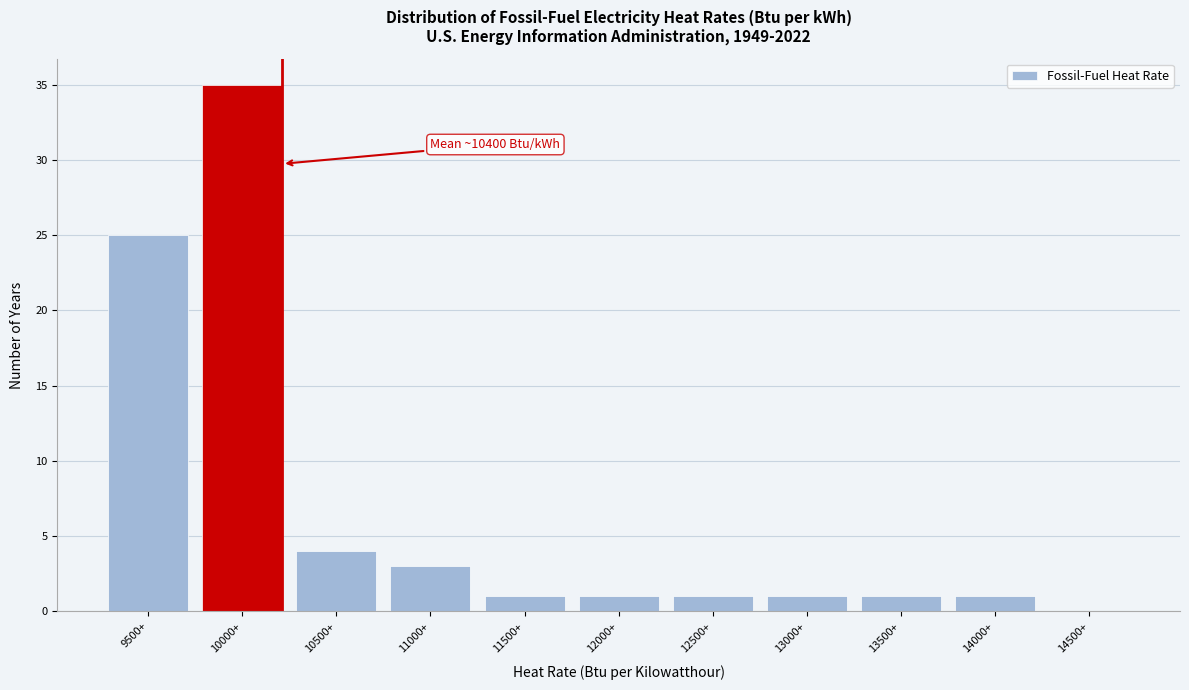

Reading right to left, transcribe all the data shown in this chart.

14500+=0	14000+=1	13500+=1	13000+=1	12500+=1	12000+=1	11500+=1	11000+=3	10500+=4	10000+=35	9500+=25